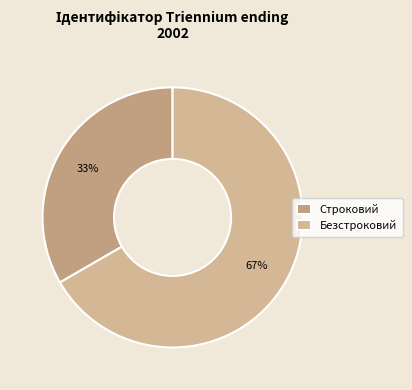

What portion of the pie excludes Строковий?

66.7%